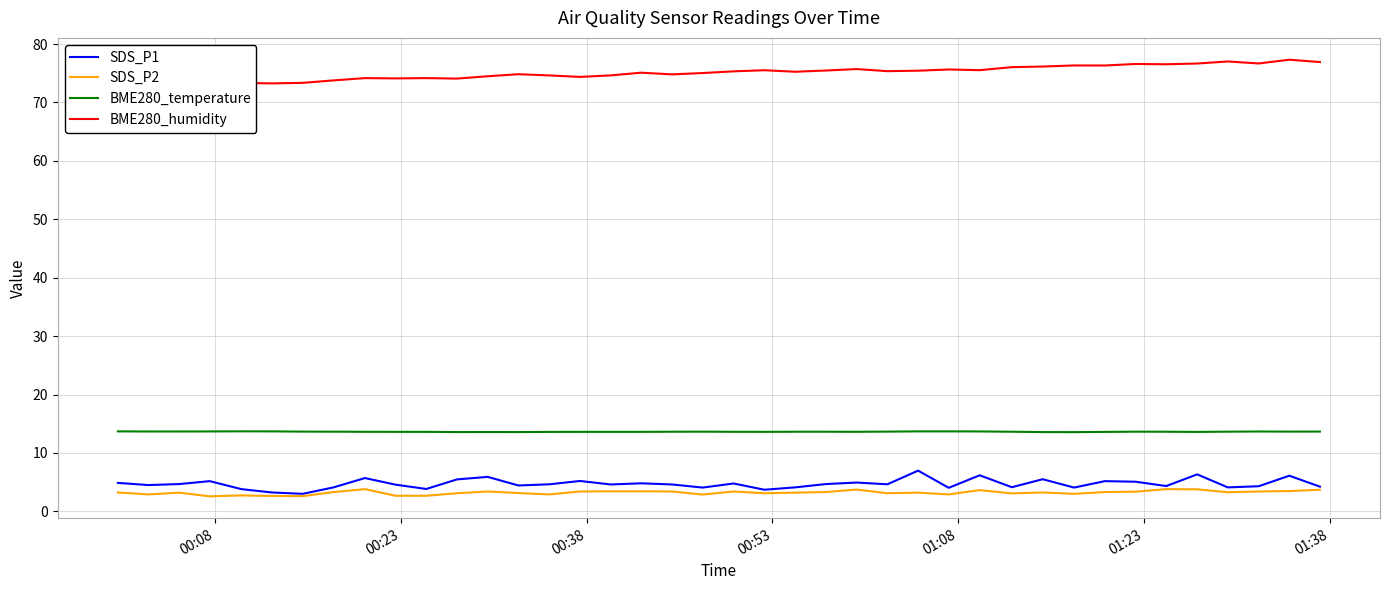

What is the lowest value of the SDS_P1 series?

3.0